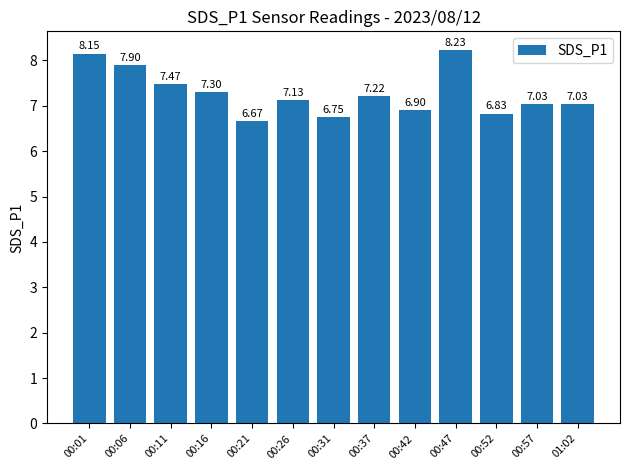

What is the sum of all values?

94.6